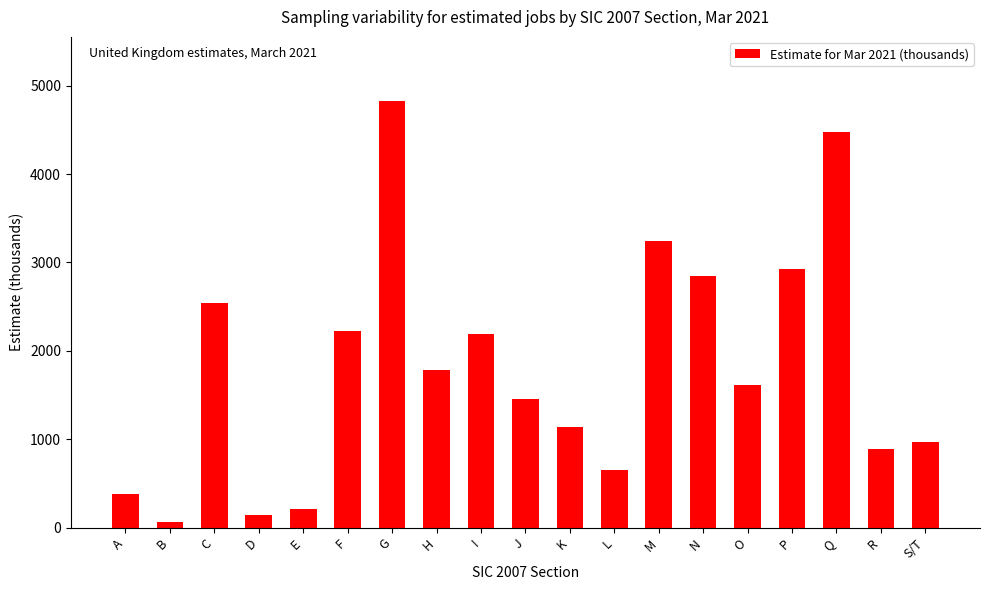

Where does the data first go above 1614?

C